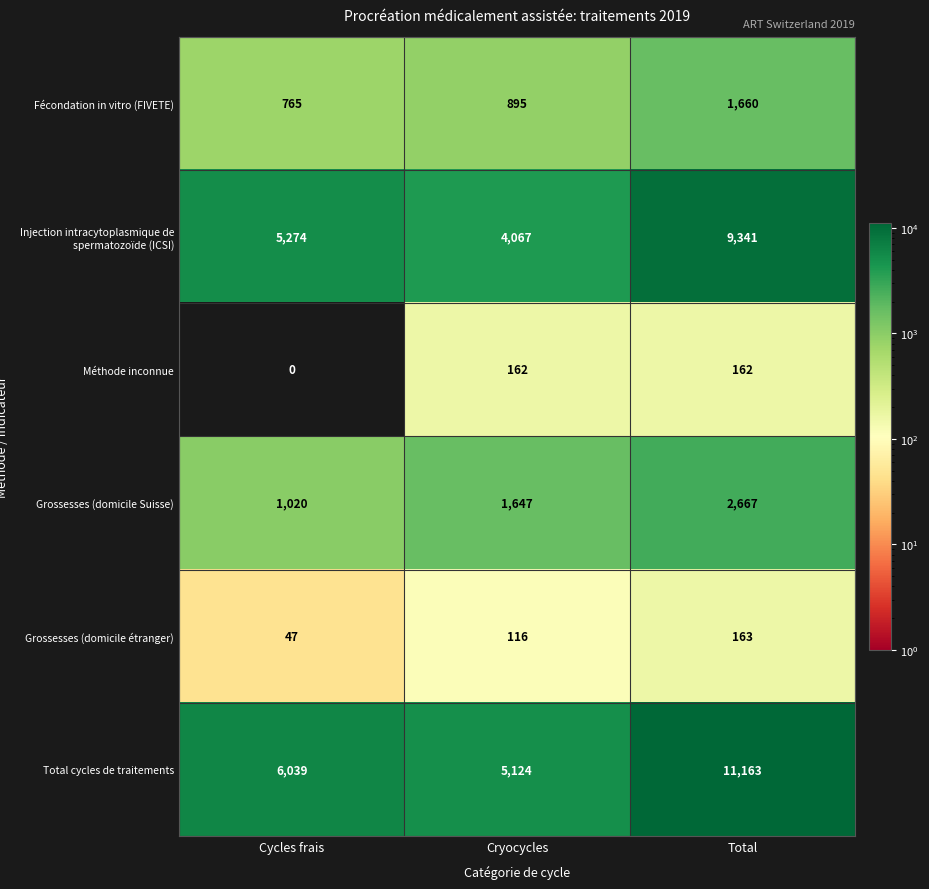

Which label corresponds to the smallest value in the chart?

Cycles frais